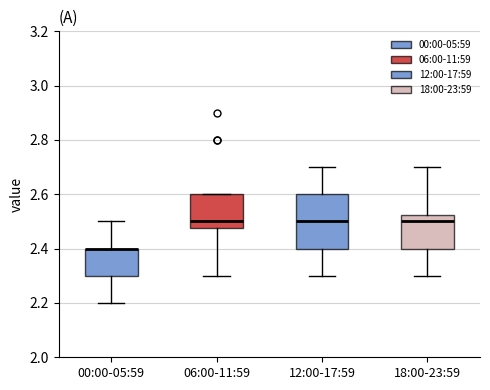

Reading left to right, read every box against the y-axis: the position of its median line, the range the box covers, and the ends of its whiskers. The values are not printed on the chart, so give them approximately, as read against the axis.

00:00-05:59: median 2.40 (drawn on the box's upper edge), box 2.30 to 2.40, whiskers 2.20 to 2.50
06:00-11:59: median 2.50, box 2.48 to 2.60, whiskers 2.30 to 2.60
12:00-17:59: median 2.50, box 2.40 to 2.60, whiskers 2.30 to 2.70
18:00-23:59: median 2.50, box 2.40 to 2.52, whiskers 2.30 to 2.70